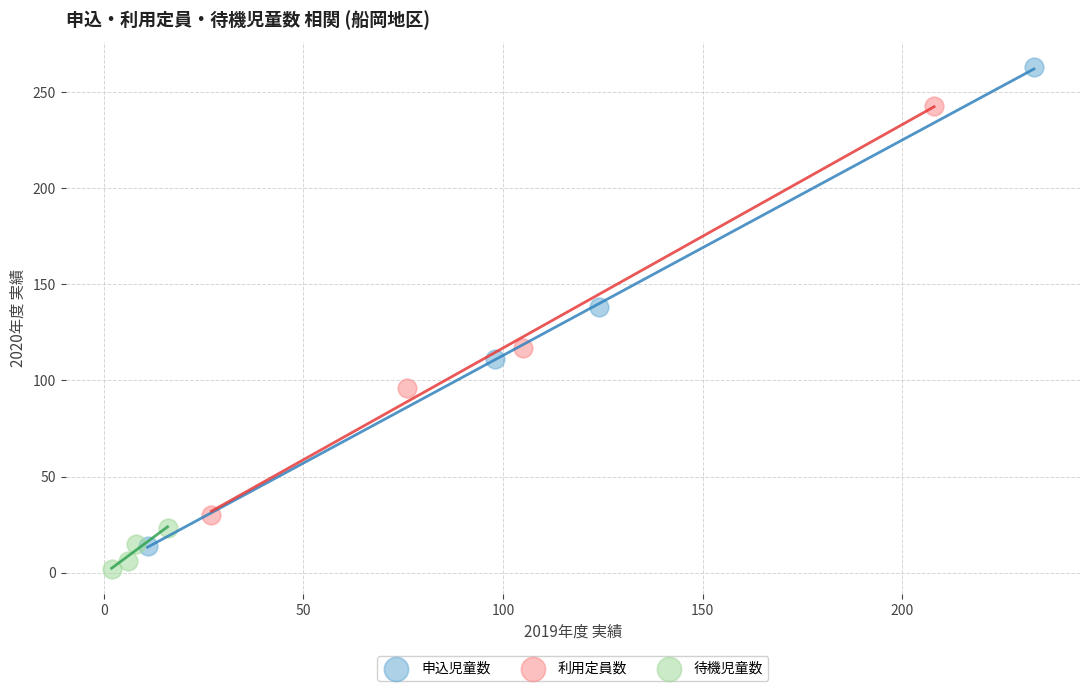

Which series has the largest Y range (max minus min)?

申込児童数